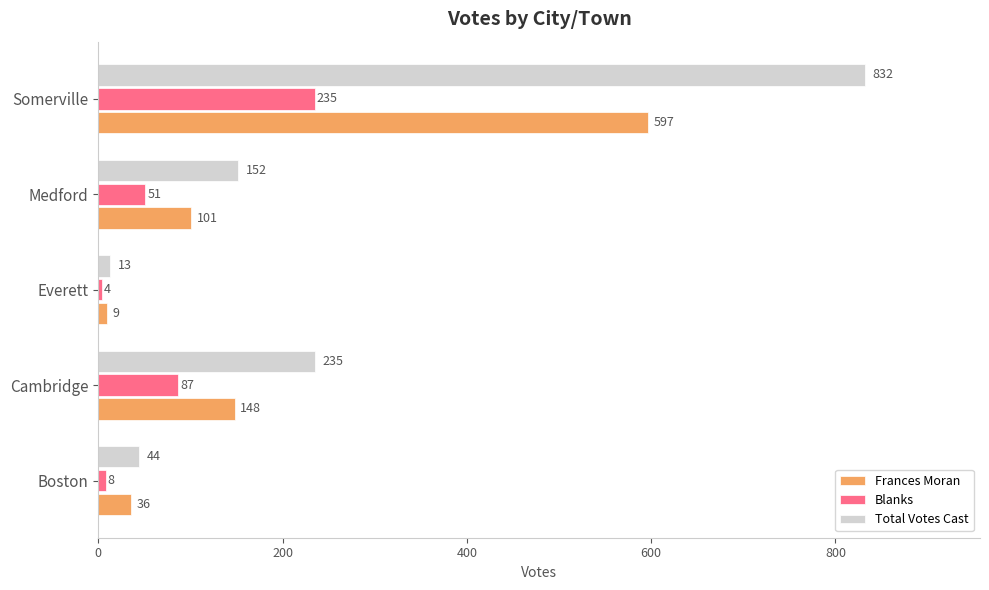

At how many categories does at least one series exceed 431?

1